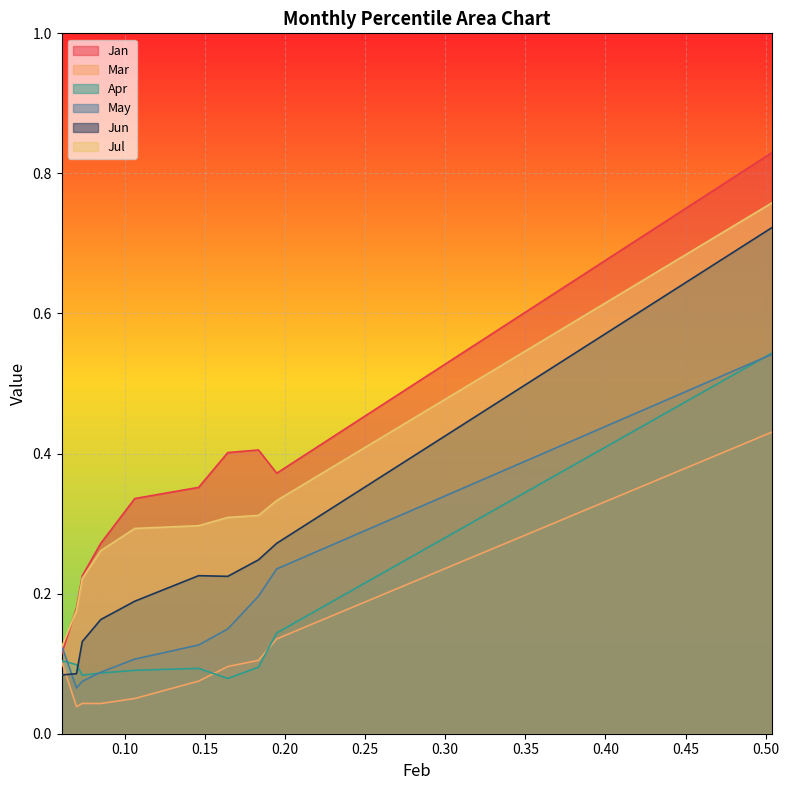

How many May values are between 0 and 1?

10